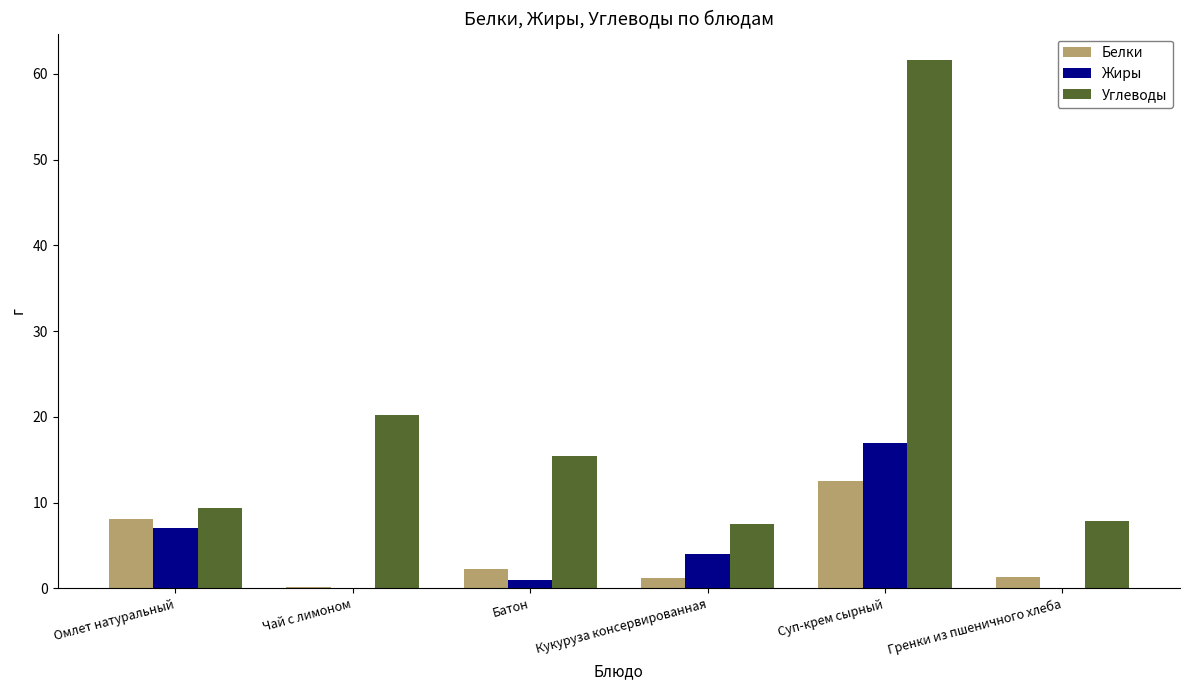

What is the sum of all Углеводы values?

121.9